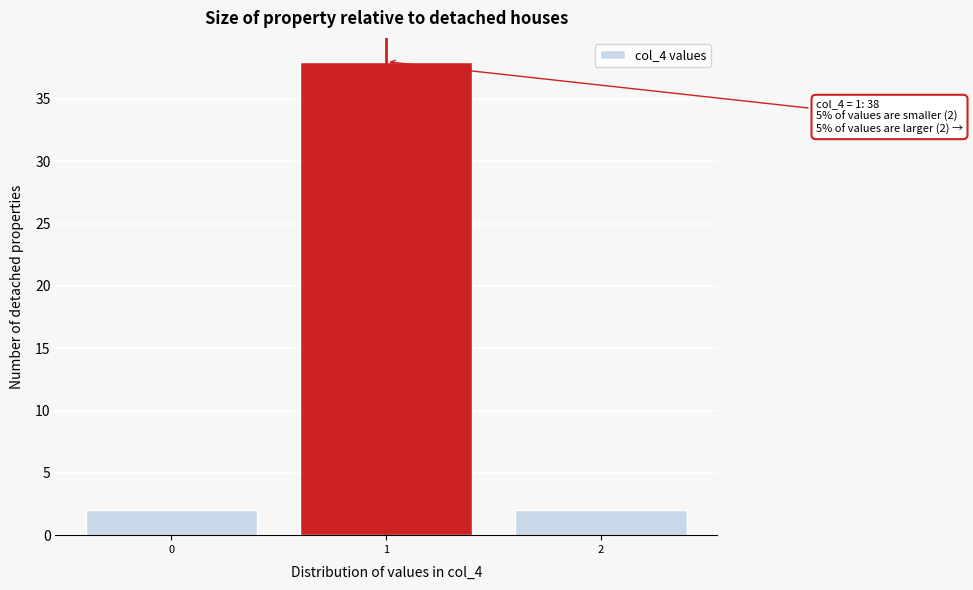

Over which range of the x-axis is the bar tallest?

0.5 to 1.5